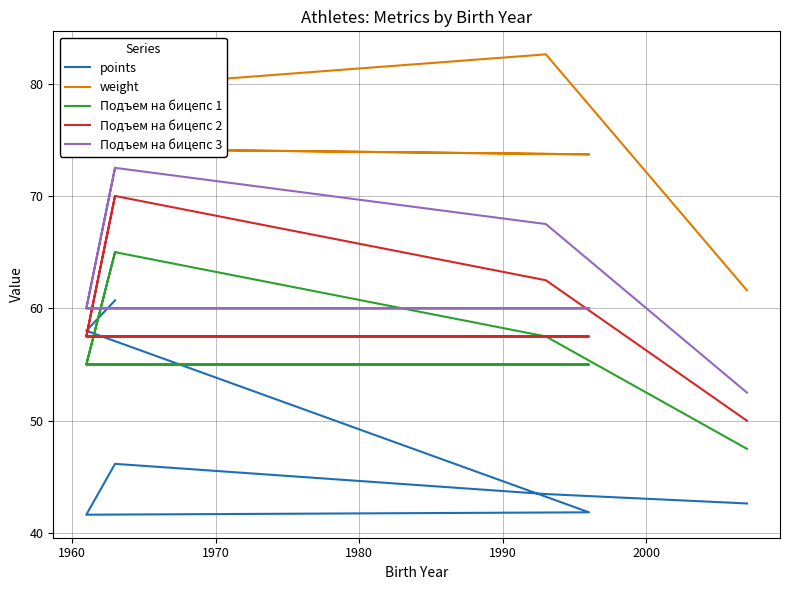

Reading right to left, list all the values displayed in this chart.

points: 42.6	43.5	46.2	41.6	41.9	58.0	60.7
weight: 61.6	82.6	79.7	74.2	73.7	74.2	79.7
Подъем на бицепс 1: 47.5	57.5	65.0	55.0	55.0	55.0	65.0
Подъем на бицепс 2: 50.0	62.5	70.0	57.5	57.5	57.5	70.0
Подъем на бицепс 3: 52.5	67.5	72.5	60.0	60.0	60.0	72.5